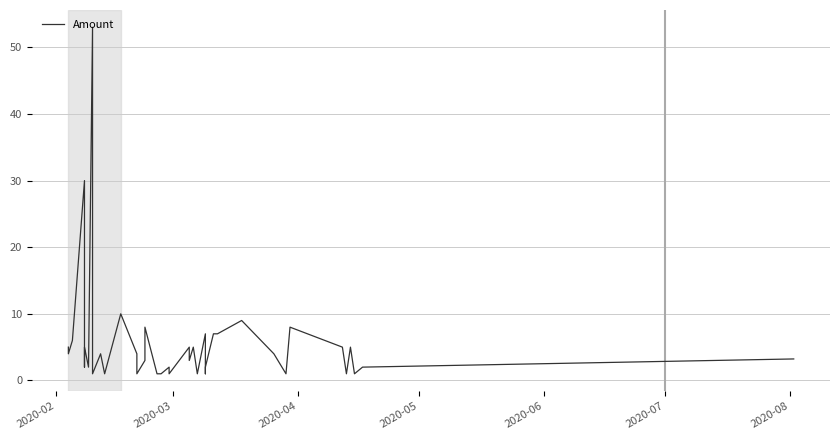

Reading right to left, transcribe all the data shown in this chart.

3.2	2.0	1.0	5.0	1.0	5.0	8.0	1.0	3.0	4.0	9.0	7.0	7.0	2.0	1.0	7.0	1.0	5.0	3.0	5.0	1.0	2.0	1.0	1.0	8.0	3.0	1.0	4.0	10.0	1.0	4.0	1.0	53.0	2.0	5.0	2.0	30.0	6.0	4.0	5.0